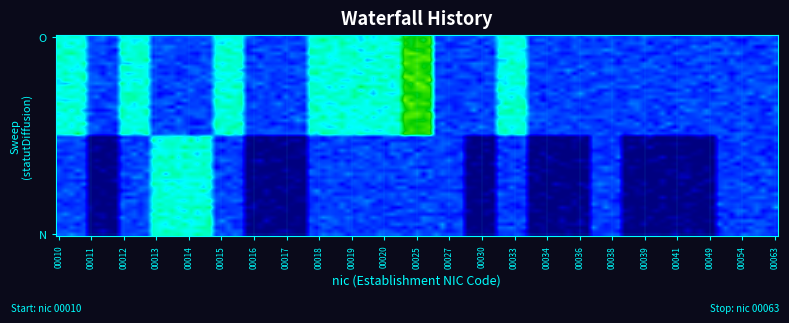

Which series has the widest spread of values?

00025